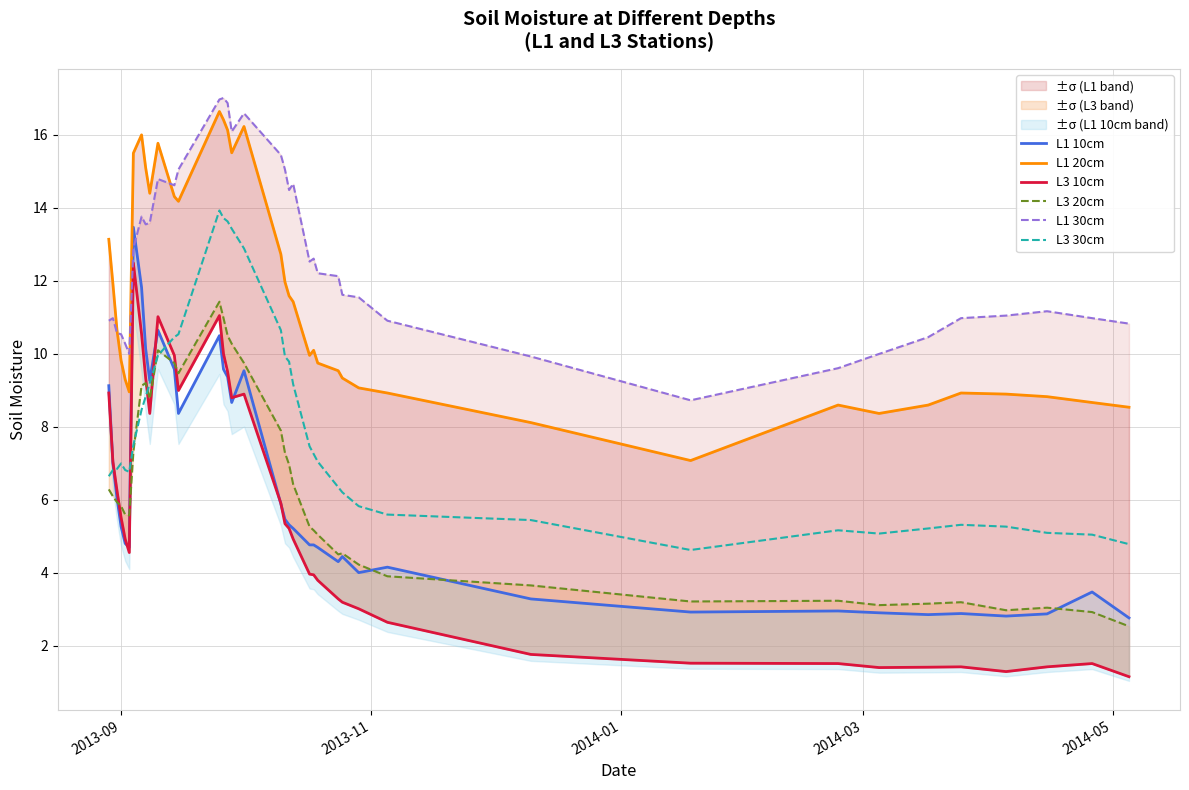

What is the lowest value of the L3 30cm series?

4.6